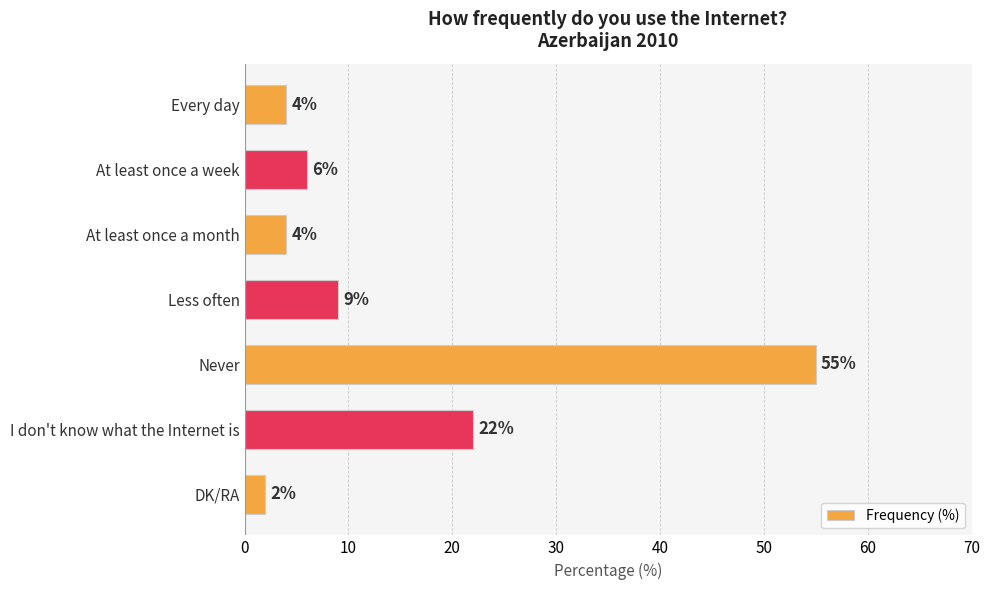

What is the difference between the second highest and minimum values?

20